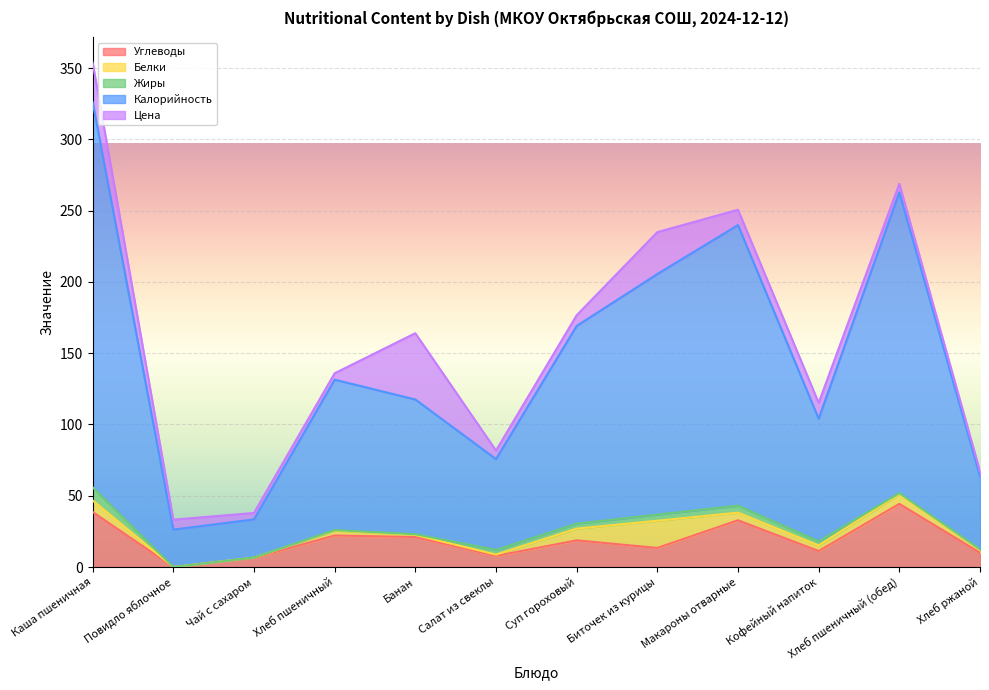

Which series has the largest total across all categories?

Калорийность